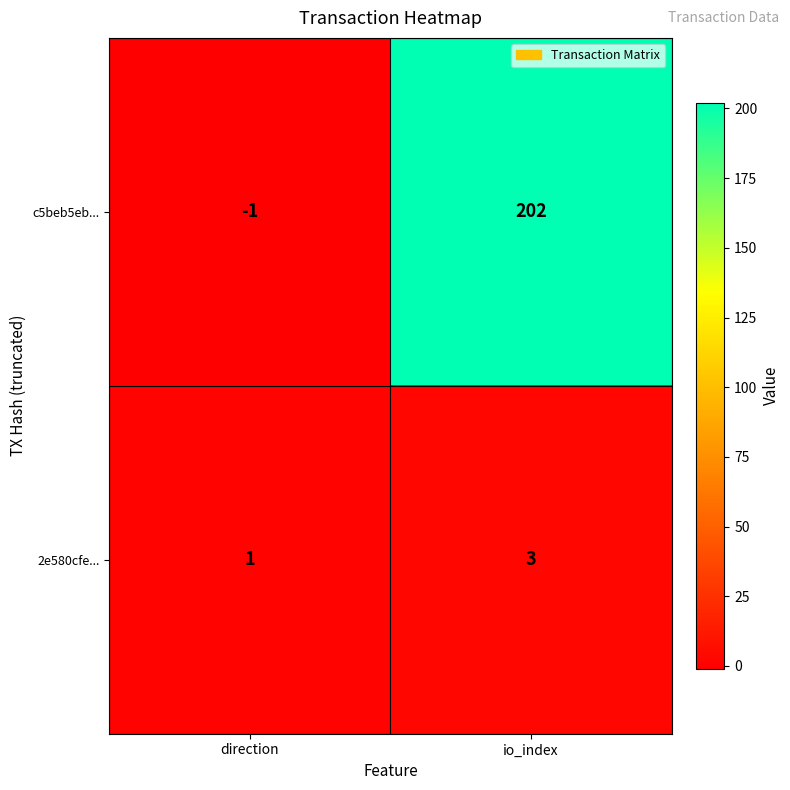

Rank the series by their maximum value, from highest to lowest.

c5beb5eb..., 2e580cfe...